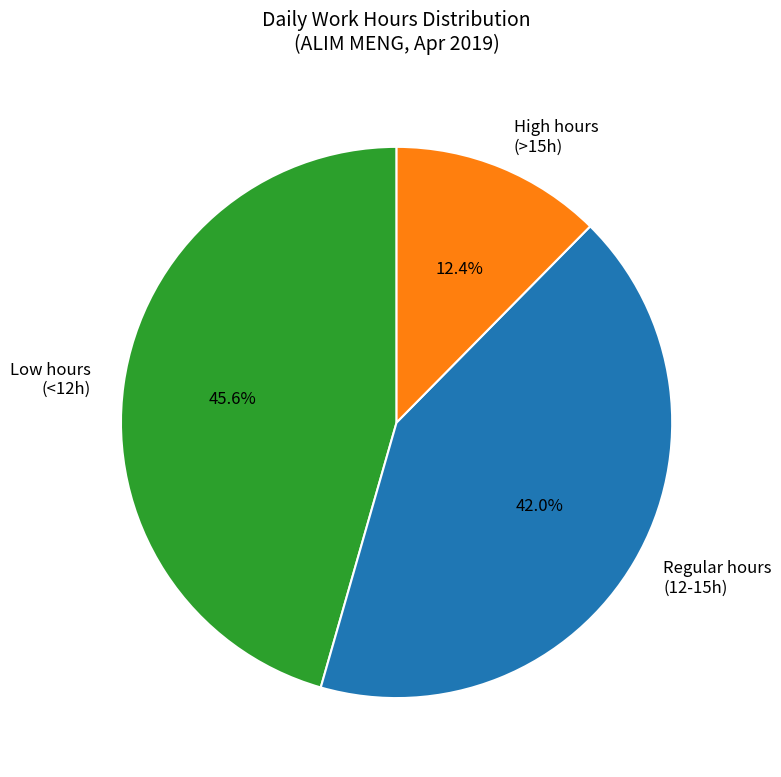

Approximately how many times larger is the value at Low hours (<12h) compared to Regular hours (12-15h)?

1.1